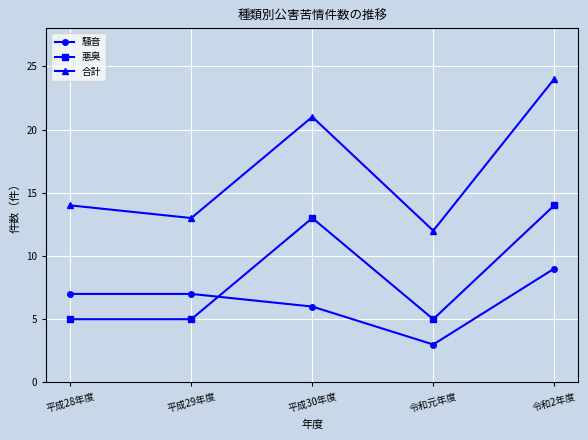

What is the value of the 悪臭 point at the 4th from the left?

5